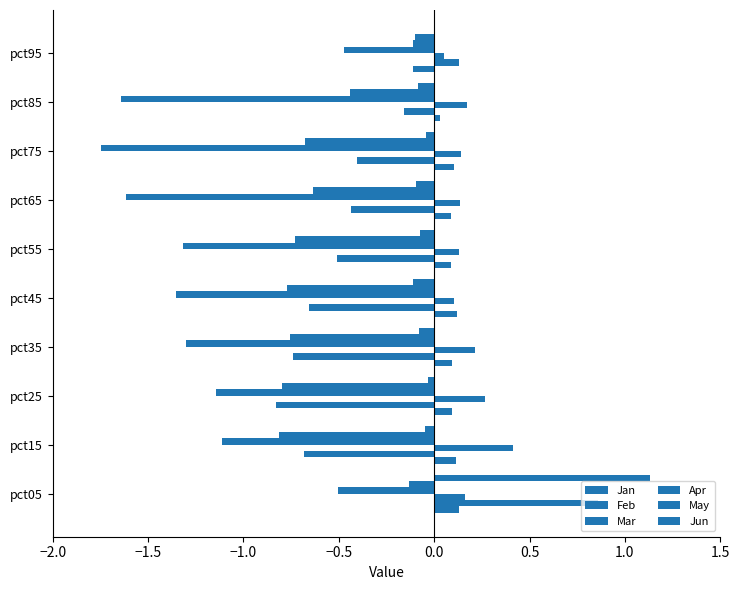

Reading left to right, transcribe all the data shown in this chart.

Jan: 0.1	0.1	0.1	0.1	0.1	0.1	0.1	0.1	0.0	-0.1
Feb: 0.9	-0.7	-0.8	-0.7	-0.7	-0.5	-0.4	-0.4	-0.2	0.1
Mar: 0.2	0.4	0.3	0.2	0.1	0.1	0.1	0.1	0.2	0.1
Apr: -0.5	-1.1	-1.1	-1.3	-1.4	-1.3	-1.6	-1.7	-1.6	-0.5
May: -0.1	-0.8	-0.8	-0.8	-0.8	-0.7	-0.6	-0.7	-0.4	-0.1
Jun: 1.1	-0.0	-0.0	-0.1	-0.1	-0.1	-0.1	-0.0	-0.1	-0.1